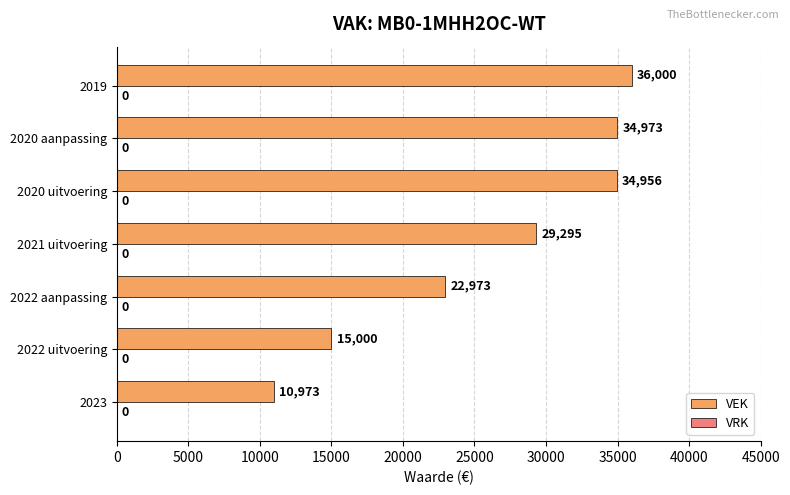

What is the ratio of the value at 2020 aanpassing to the value at 2022 uitvoering?

2.3